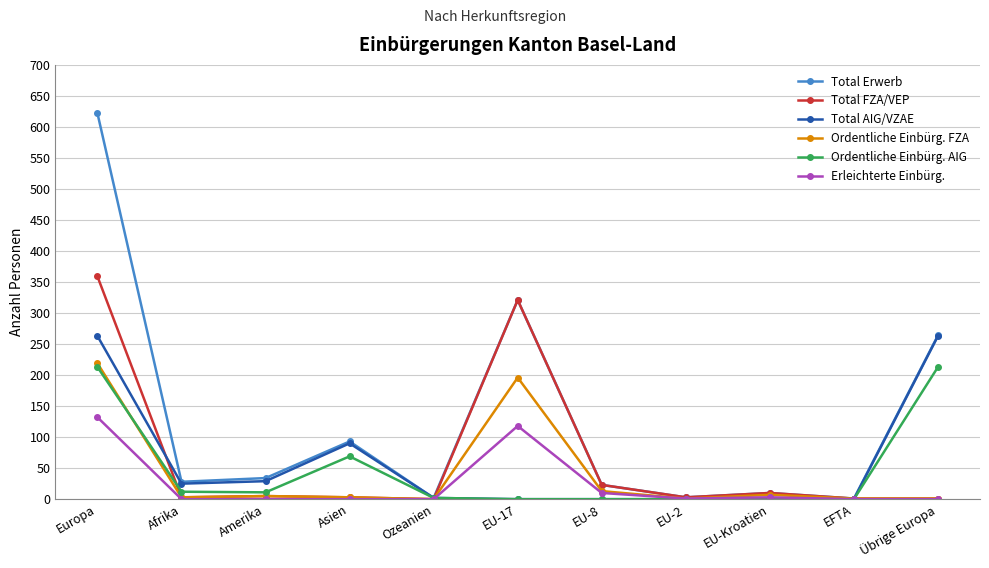

How many series are shown in this chart?

6